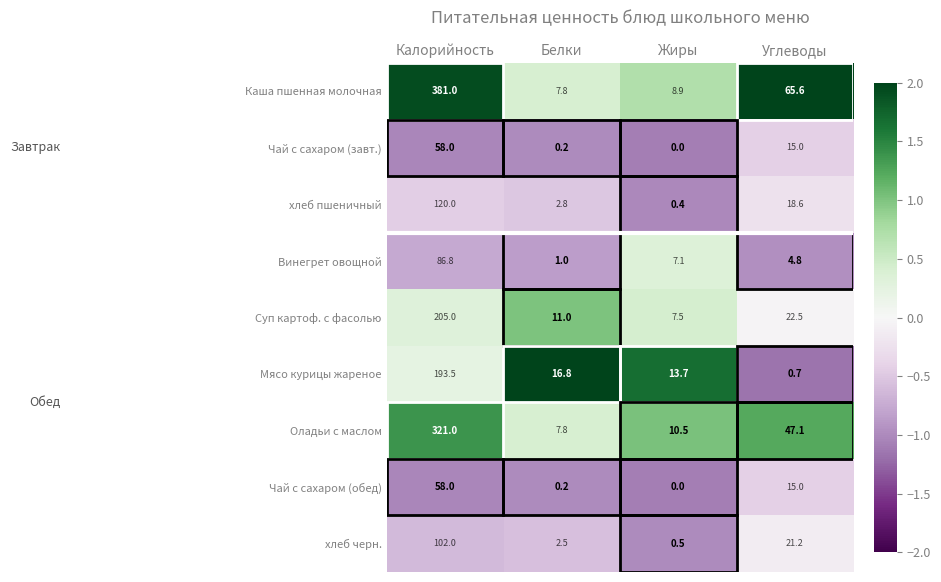

The value of Суп картоф. с фасолью at Белки is 7.2. True or false?

False